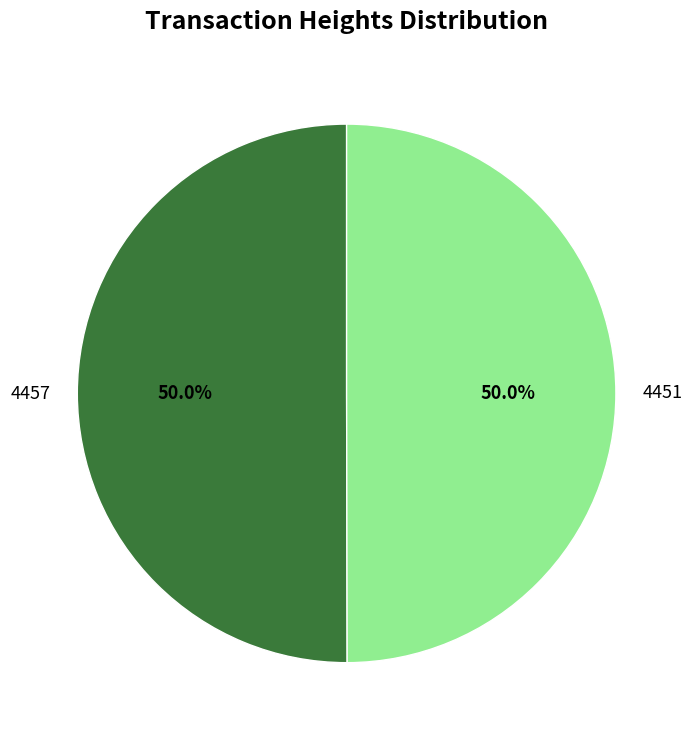

How many segments does this pie chart have?

2